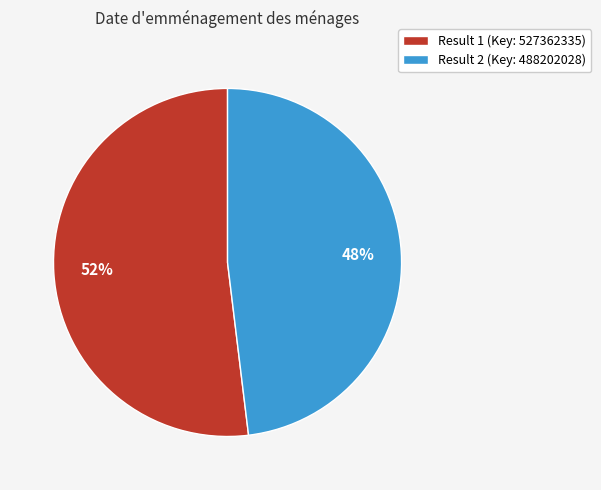

Which category accounts for the majority?

Result 1 (Key: 527362335)